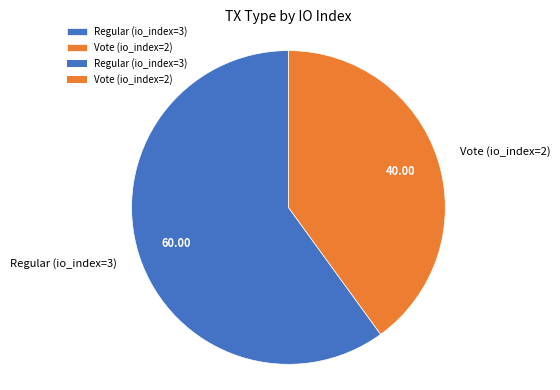

How many slices are in this pie chart?

2